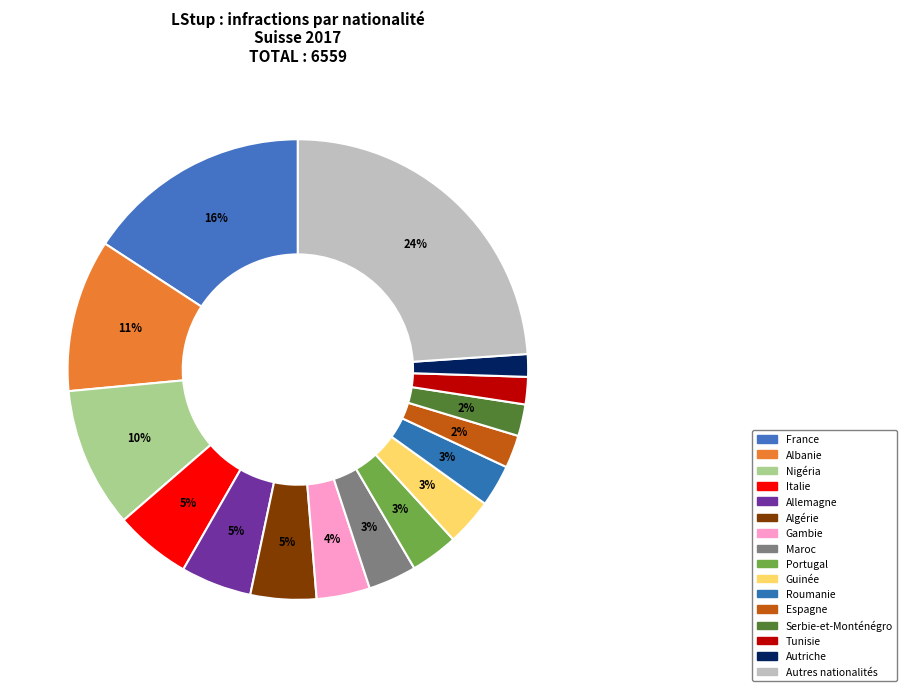

What is the ratio of the value at Tunisie to the value at Algérie?

0.4